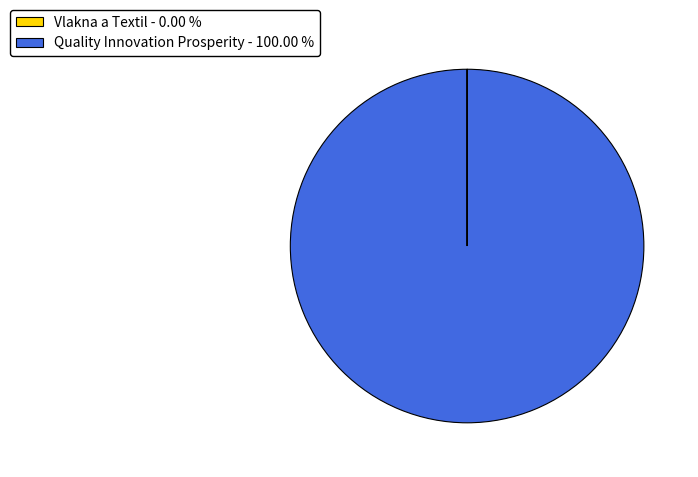

Does any single category account for the majority?

Yes